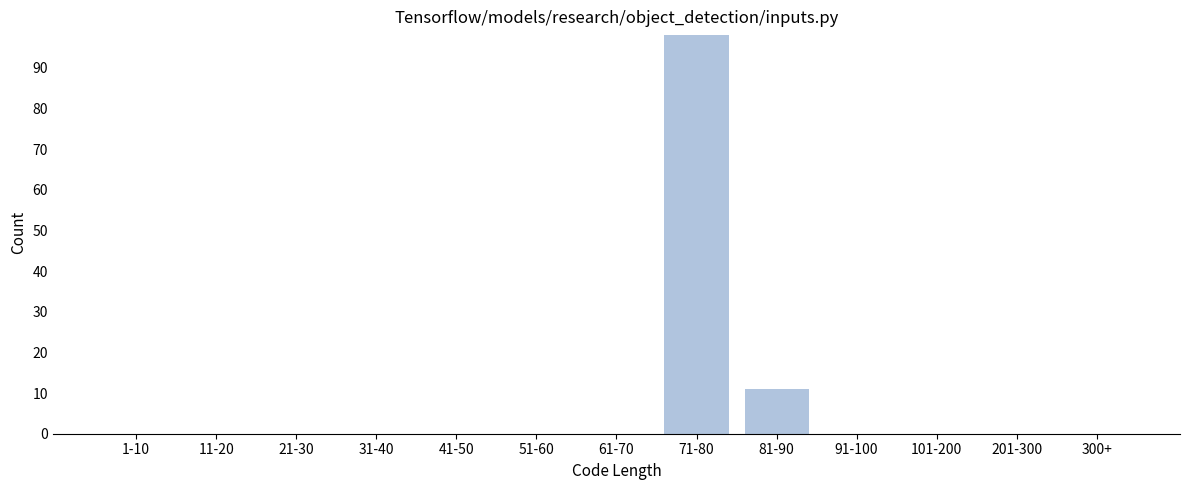

Reading left to right, transcribe all the data shown in this chart.

1-10=0	11-20=0	21-30=0	31-40=0	41-50=0	51-60=0	61-70=0	71-80=98	81-90=11	91-100=0	101-200=0	201-300=0	300+=0